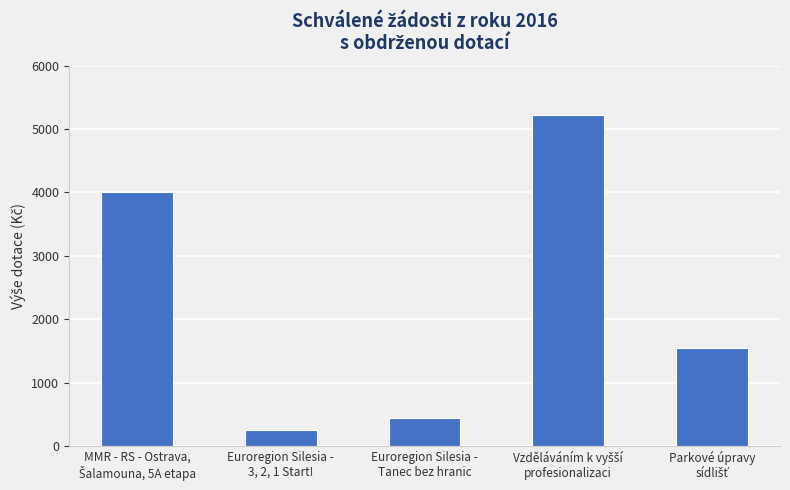

Reading left to right, list all the values displayed in this chart.

4000	256	447	5227	1553